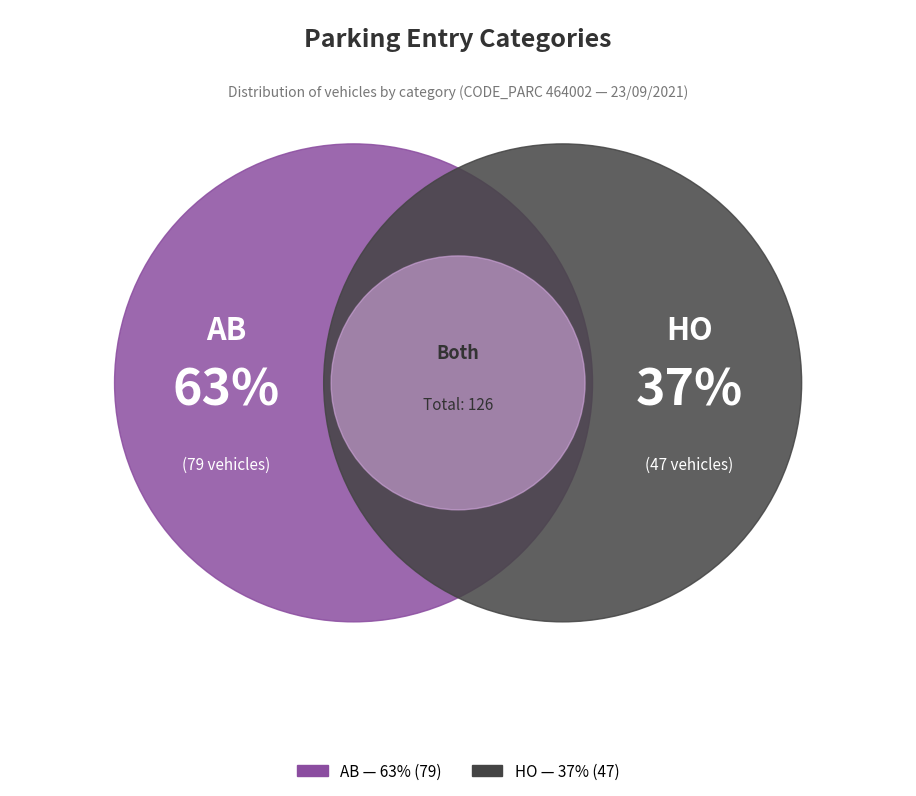

To the nearest percent, what is the combined percentage of AB and HO?

100%